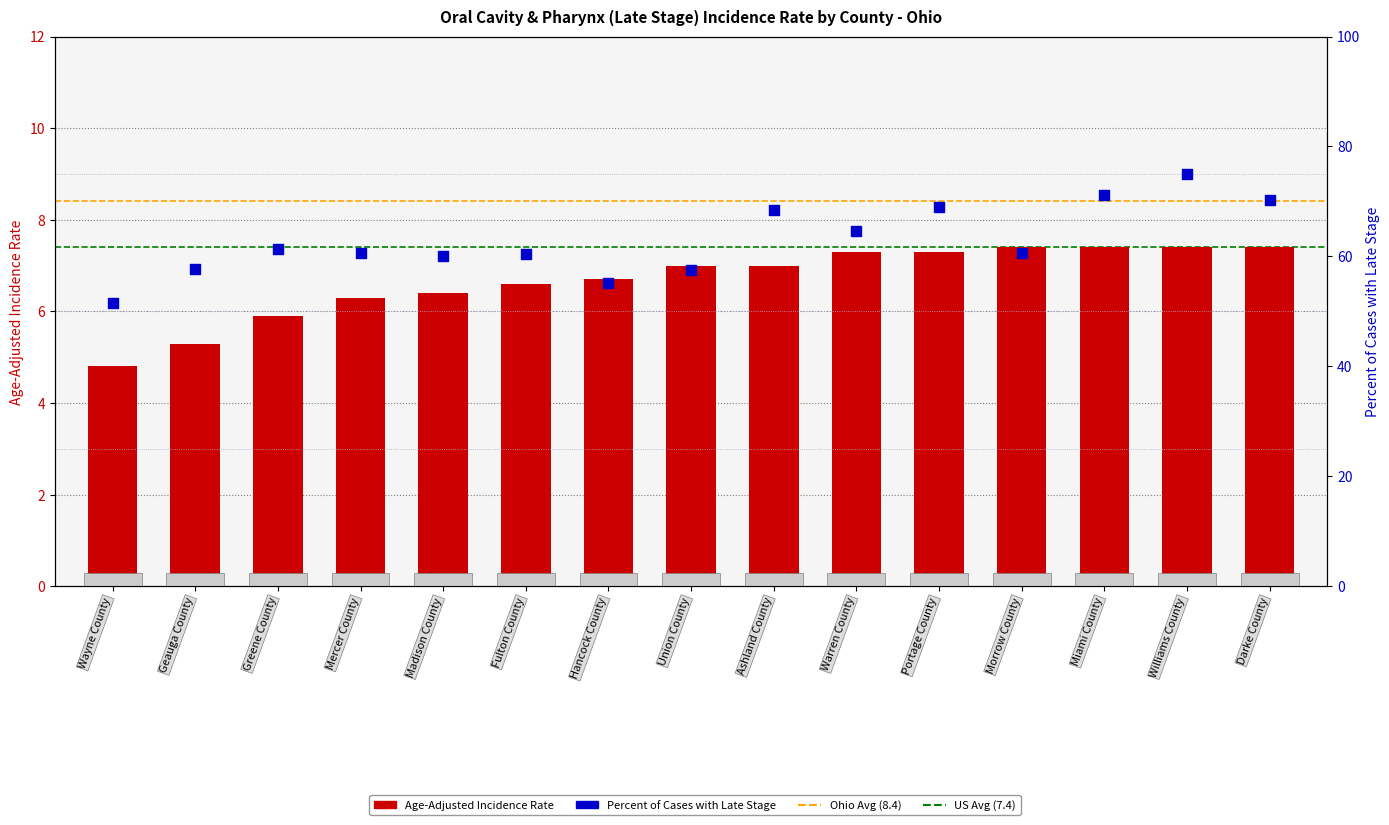

At which category is the sum across all series the highest?

Williams County